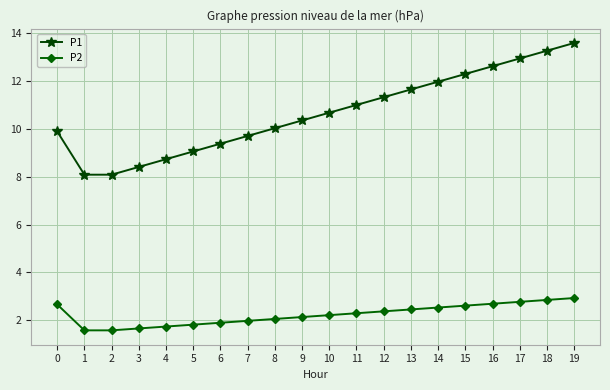

What is the difference between the maximum and second lowest values in the P1 series?

5.5